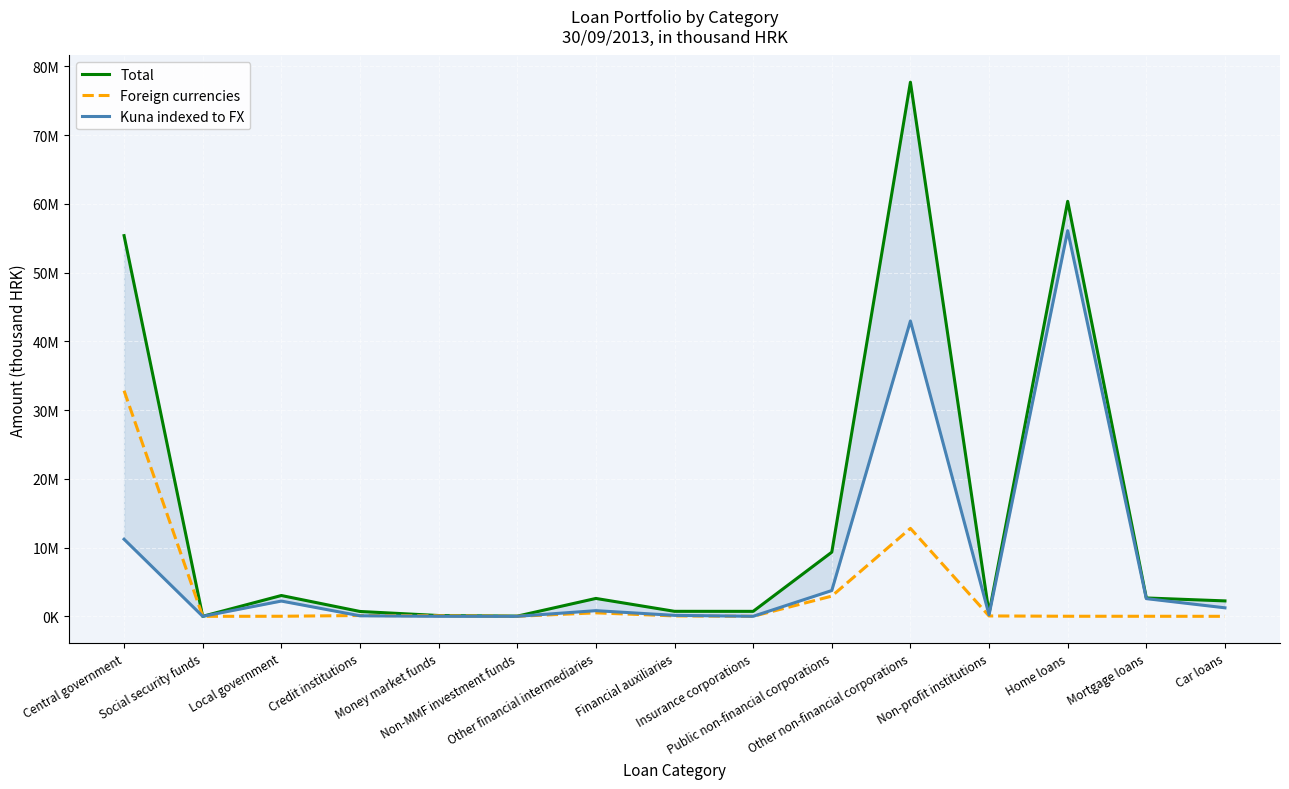

What is the value of the Total point at the 13th from the left?

60358803